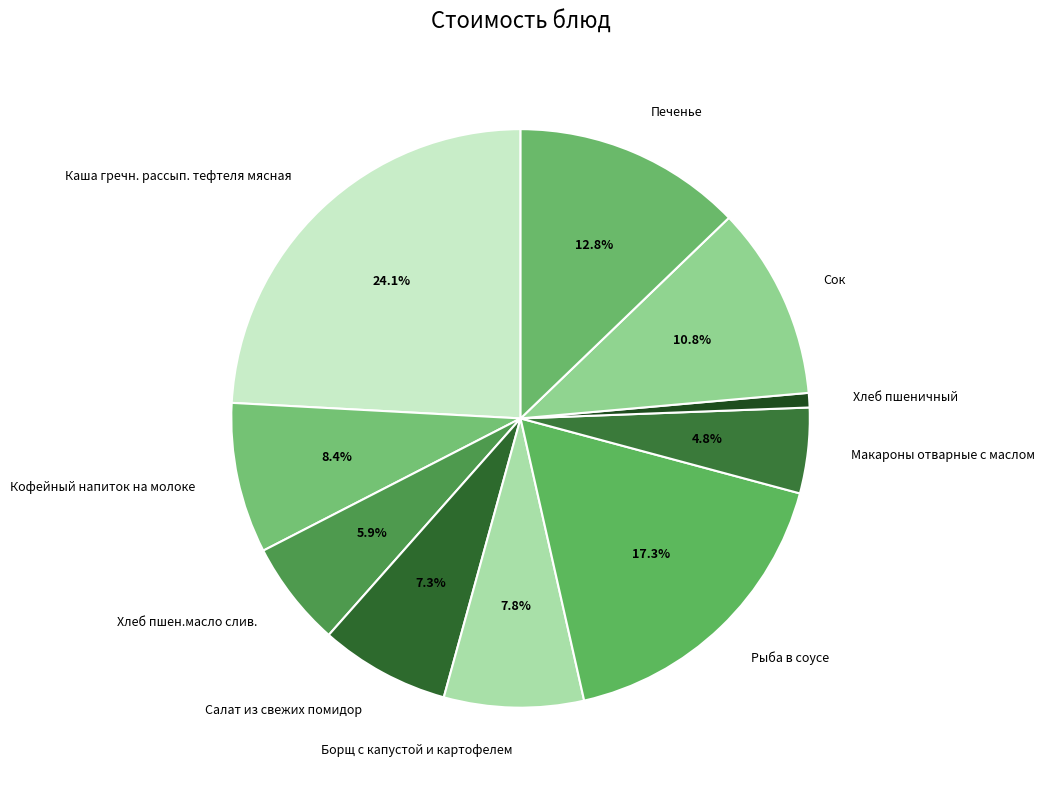

How many slices are in this pie chart?

10